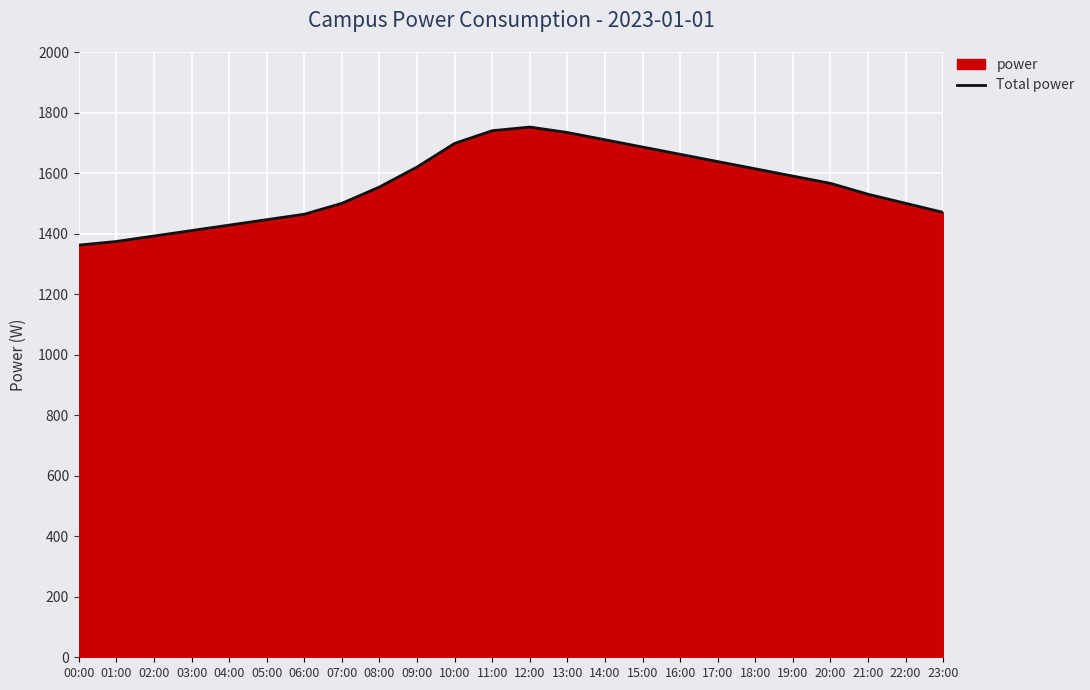

List the labels in order of value, largest first.

12:00, 11:00, 13:00, 14:00, 10:00, 15:00, 16:00, 17:00, 09:00, 18:00, 19:00, 20:00, 08:00, 21:00, 07:00, 22:00, 23:00, 06:00, 05:00, 04:00, 03:00, 02:00, 01:00, 00:00